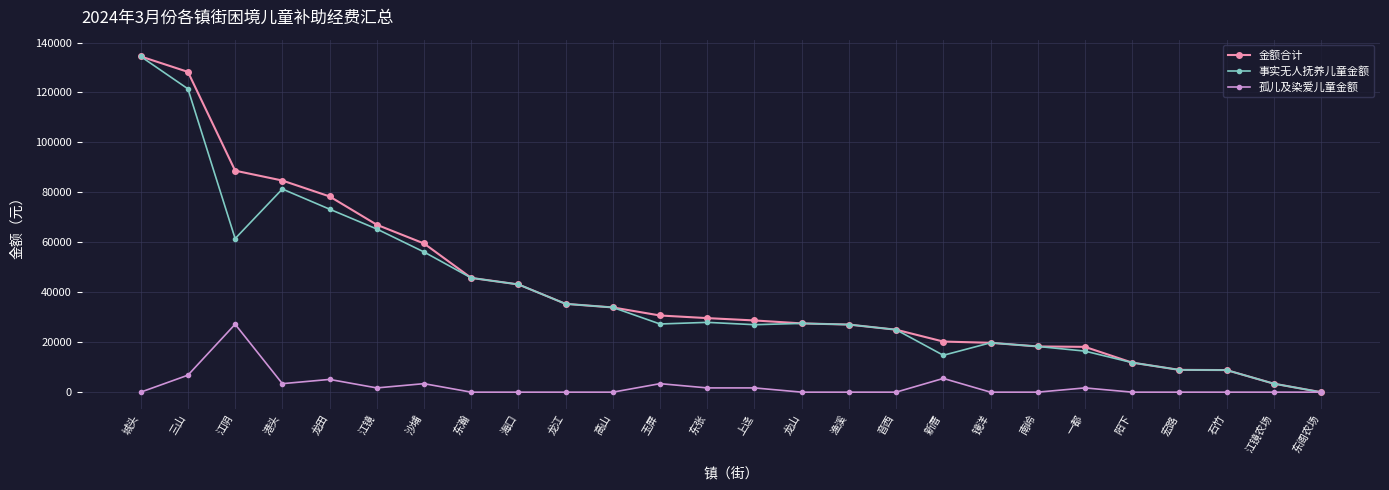

What is the label of the 16th point from the right?

高山